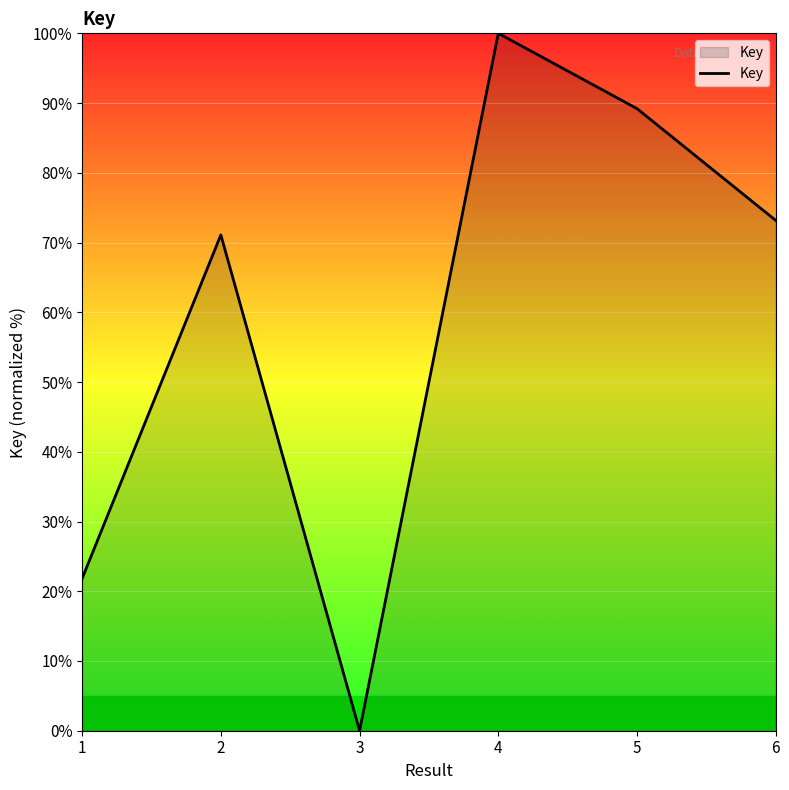

How many positive values are there?

5